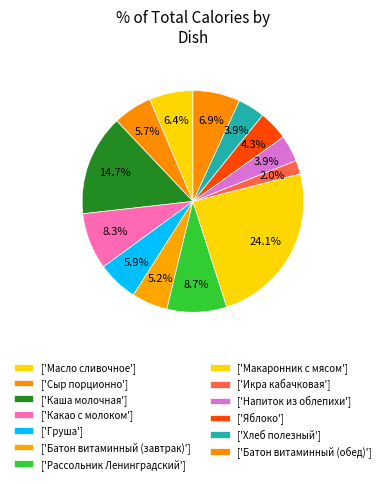

How many slices are in this pie chart?

13